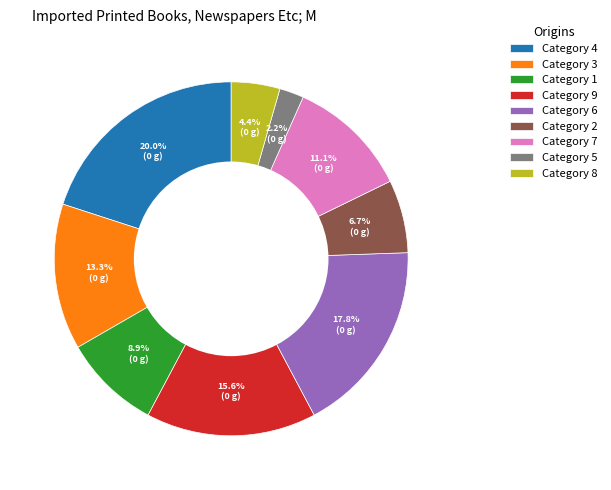

Rank the categories by value from lowest to highest.

Category 5, Category 8, Category 2, Category 1, Category 7, Category 3, Category 9, Category 6, Category 4